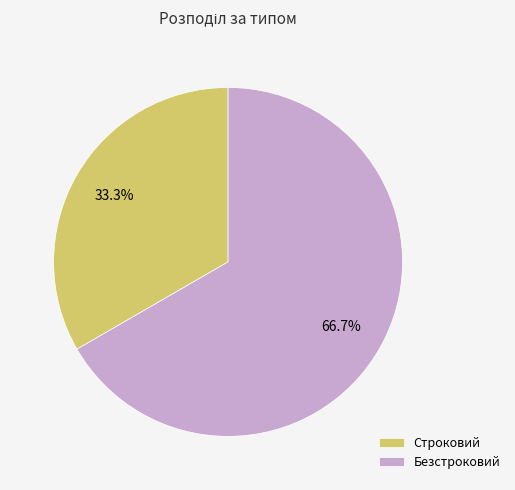

Approximately how many times larger is the value at Строковий compared to Безстроковий?

0.5